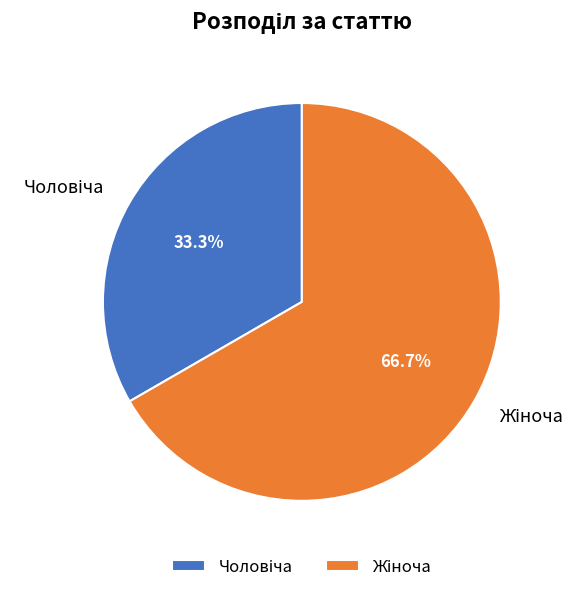

How many segments does this pie chart have?

2